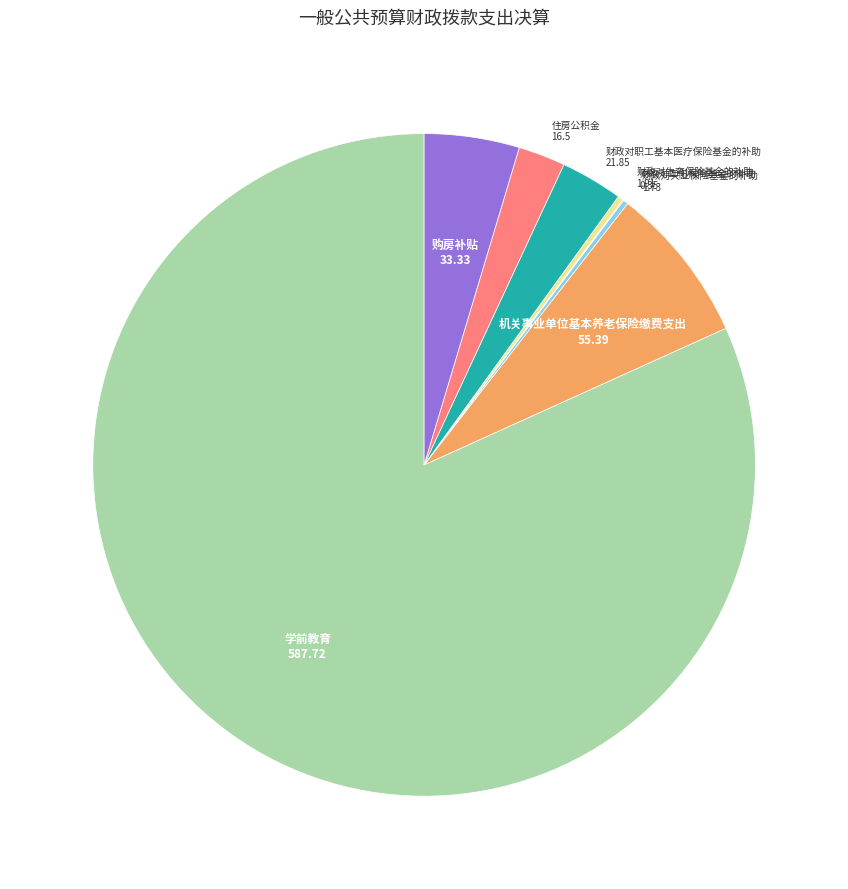

Does any single category account for the majority?

Yes